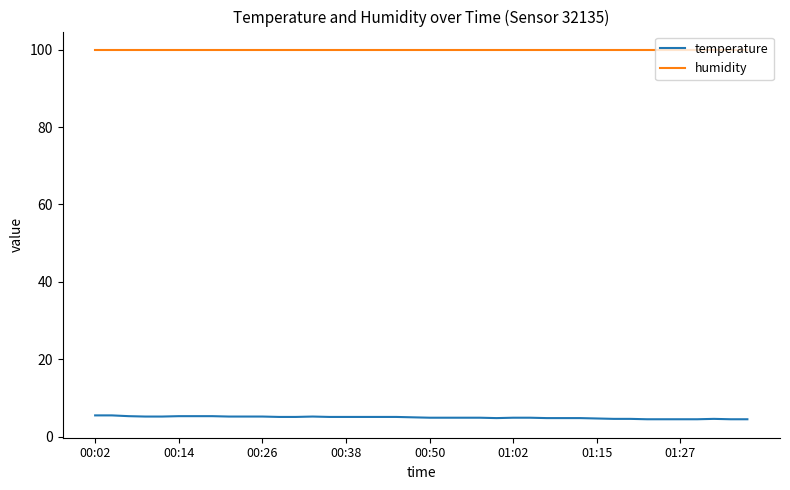

What is the sum of all temperature values?

198.2